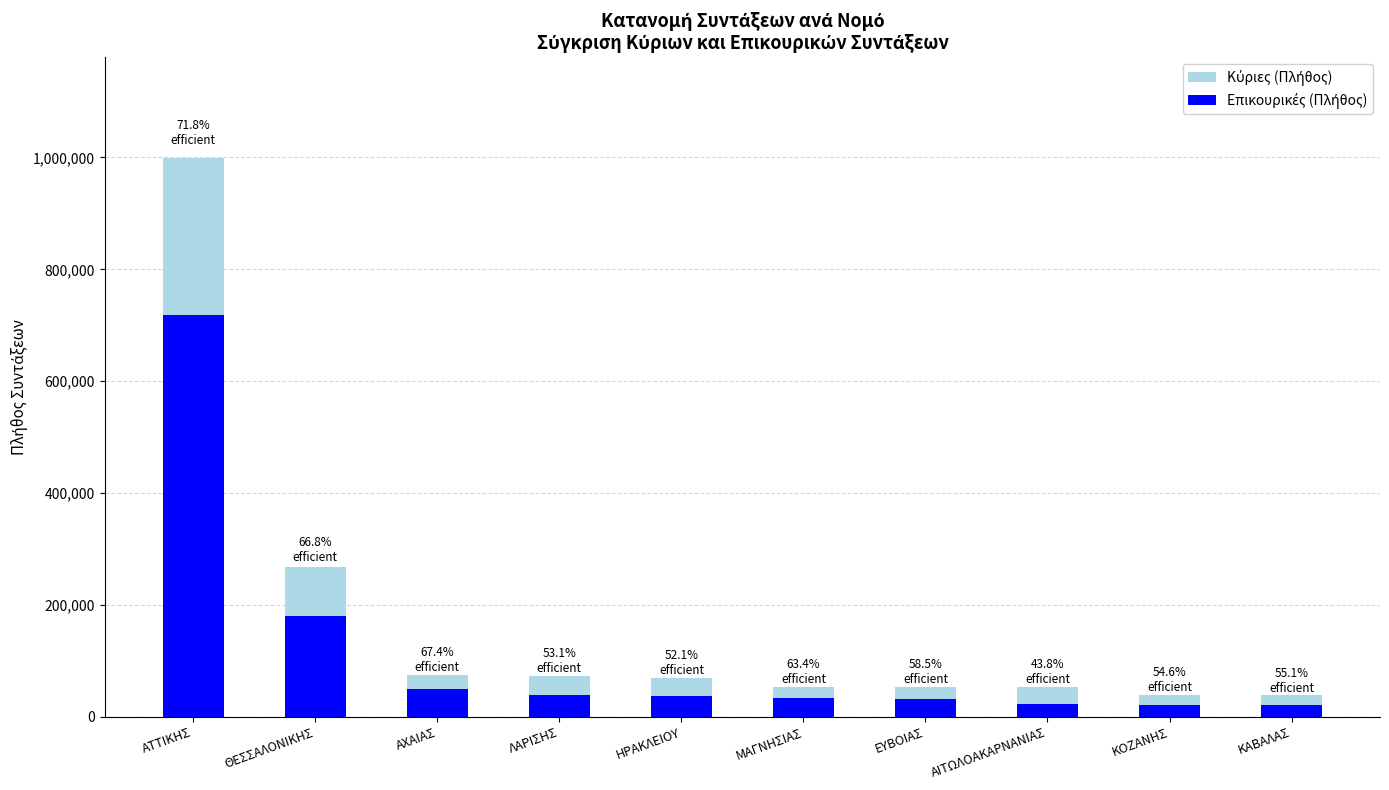

Which has a higher value, ΚΟΖΑΝΗΣ or ΚΑΒΑΛΑΣ?

ΚΟΖΑΝΗΣ